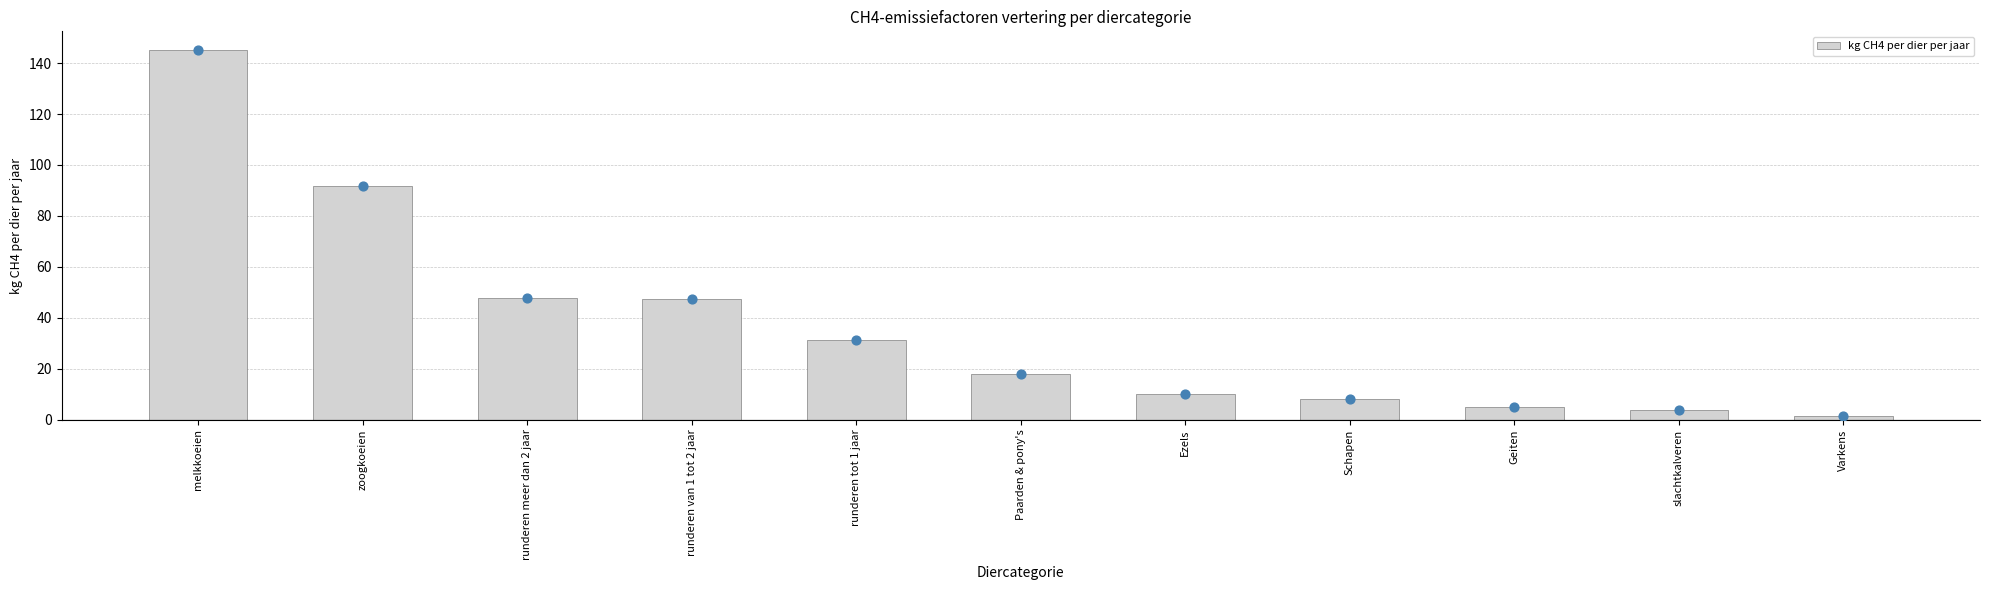

Approximately how many times larger is the value at Geiten compared to zoogkoeien?

0.1